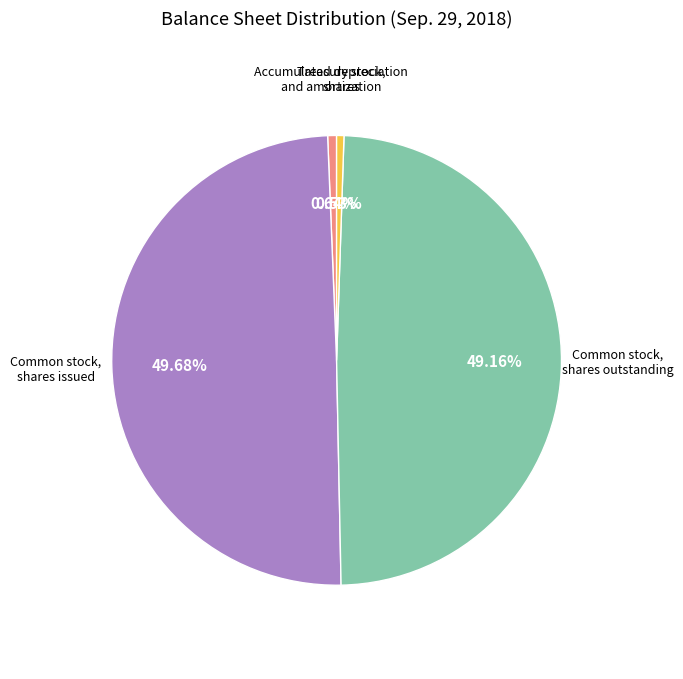

Combined, do Accumulated depreciation and amortization and Treasury stock, shares account for over 50%?

No